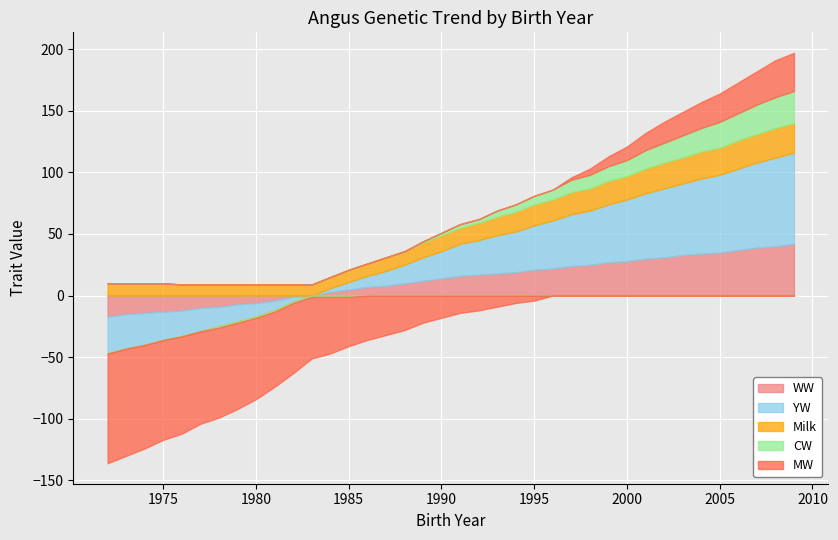

Reading left to right, what are all the values shown in this chart?

WW: 1972=-17	1973=-15	1974=-14	1975=-13	1976=-12	1977=-10	1978=-9	1979=-7	1980=-6	1981=-4	1982=-1	1983=0	1984=3	1985=5	1986=7	1987=8	1988=10	1989=12	1990=14	1991=16	1992=17	1993=18	1994=19	1995=21	1996=22	1997=24	1998=25	1999=27	2000=28	2001=30	2002=31	2003=33	2004=34	2005=35	2006=37	2007=39	2008=40	2009=42
YW: 1972=-30	1973=-28	1974=-26	1975=-23	1976=-21	1977=-19	1978=-16	1979=-14	1980=-11	1981=-8	1982=-4	1983=0	1984=3	1985=6	1986=9	1987=12	1988=15	1989=19	1990=22	1991=26	1992=28	1993=31	1994=33	1995=36	1996=39	1997=42	1998=44	1999=47	2000=50	2001=53	2002=56	2003=58	2004=61	2005=63	2006=66	2007=69	2008=72	2009=74
Milk: 1972=10	1973=10	1974=10	1975=10	1976=9	1977=9	1978=9	1979=9	1980=9	1981=9	1982=9	1983=9	1984=9	1985=10	1986=10	1987=11	1988=11	1989=12	1990=13	1991=13	1992=14	1993=15	1994=16	1995=17	1996=17	1997=18	1998=18	1999=19	2000=19	2001=20	2002=21	2003=21	2004=22	2005=22	2006=23	2007=23	2008=24	2009=24
CW: 1972=0	1973=0	1974=0	1975=0	1976=0	1977=0	1978=-1	1979=-1	1980=-1	1981=-1	1982=-1	1983=-1	1984=-1	1985=-1	1986=0	1987=0	1988=0	1989=1	1990=2	1991=3	1992=3	1993=5	1994=6	1995=7	1996=8	1997=10	1998=11	1999=12	2000=13	2001=15	2002=16	2003=18	2004=19	2005=21	2006=22	2007=24	2008=25	2009=26
MW: 1972=-89	1973=-87	1974=-84	1975=-81	1976=-79	1977=-75	1978=-73	1979=-70	1980=-66	1981=-61	1982=-57	1983=-50	1984=-46	1985=-40	1986=-36	1987=-32	1988=-28	1989=-22	1990=-18	1991=-14	1992=-12	1993=-9	1994=-6	1995=-4	1996=0	1997=2	1998=5	1999=8	2000=11	2001=14	2002=17	2003=19	2004=21	2005=23	2006=25	2007=27	2008=30	2009=31